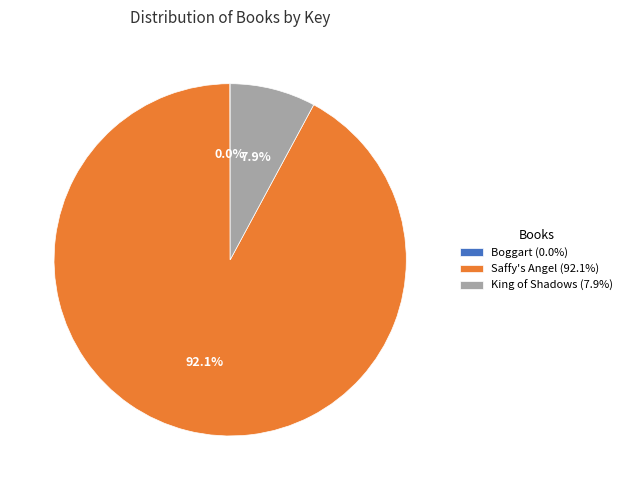

Does any single category account for the majority?

Yes